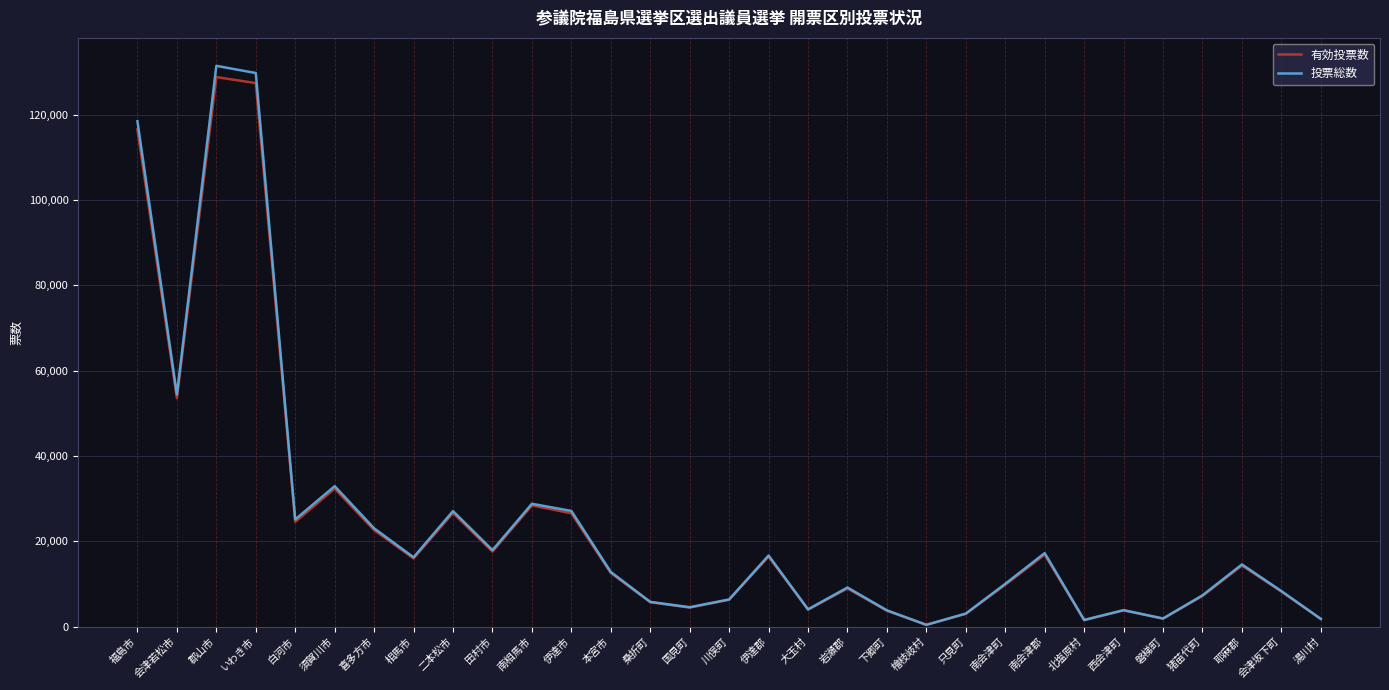

What is the difference between the 有効投票数 values at 会津坂下町 and 大玉村?

4248